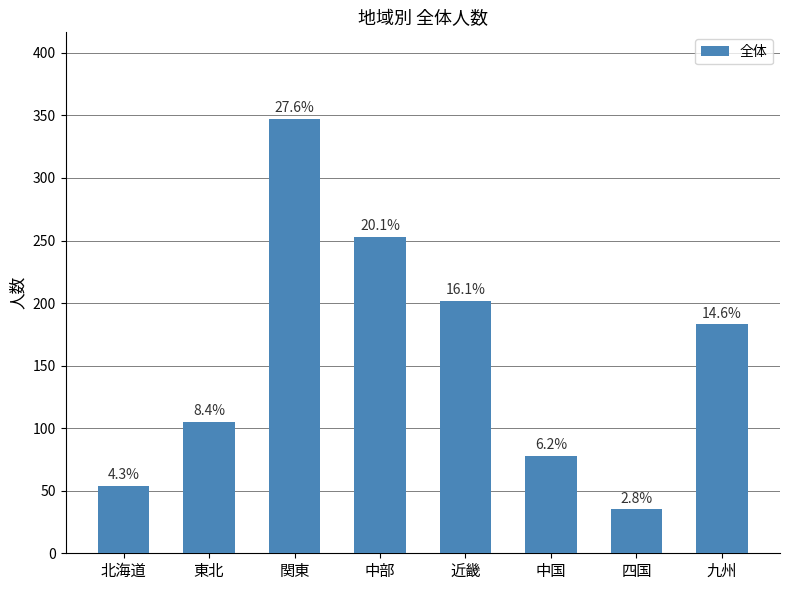

What position from the right is 四国?

2